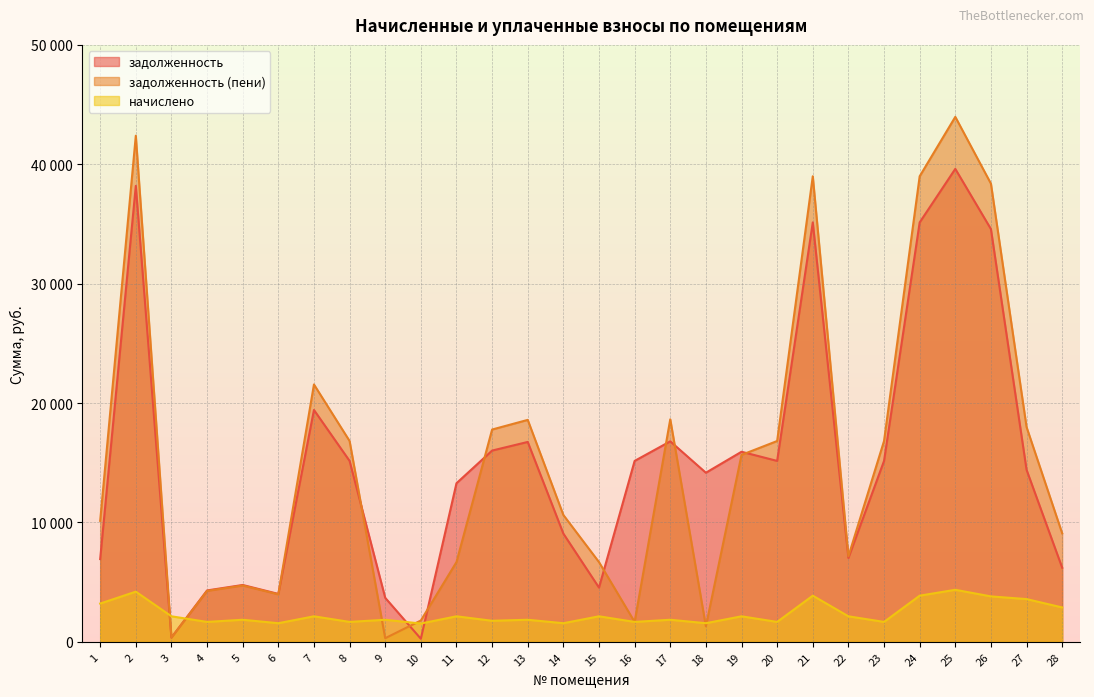

Which category has the highest value in the задолженность (пени) series?

25